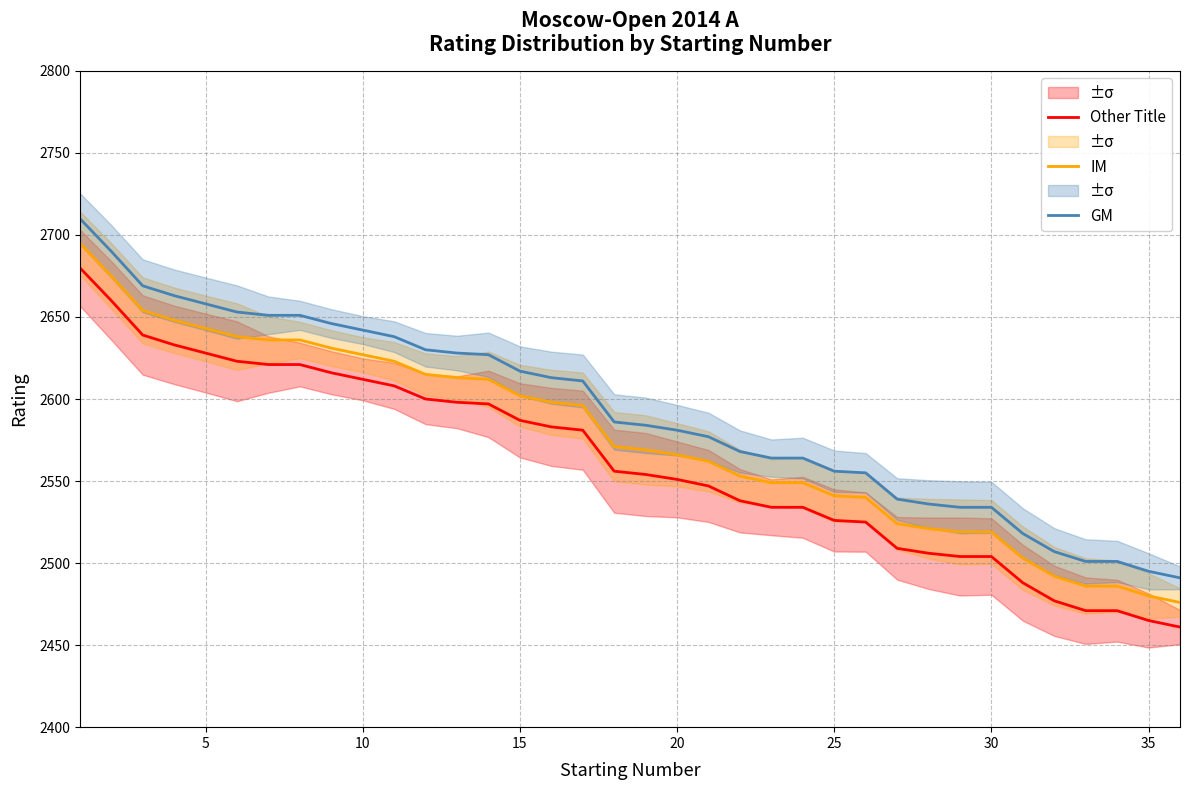

What is the value of the Other Title point at the 9th from the left?

2616